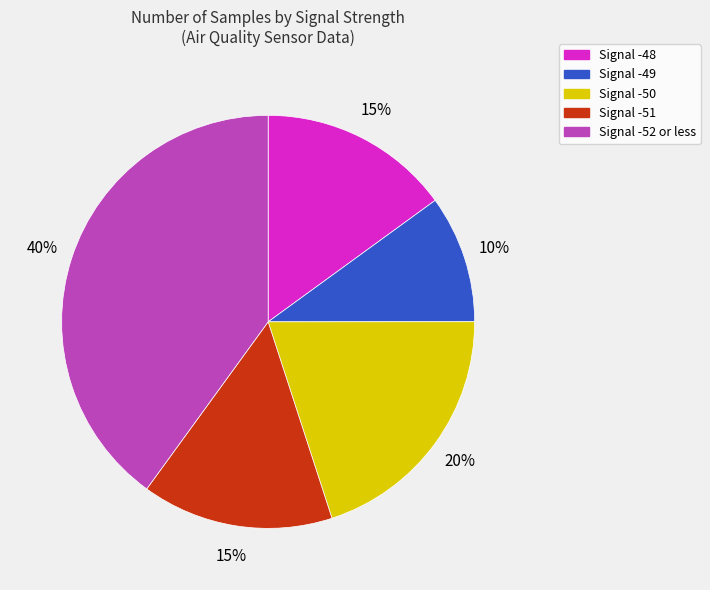

To the nearest percent, what is the average slice percentage?

20%